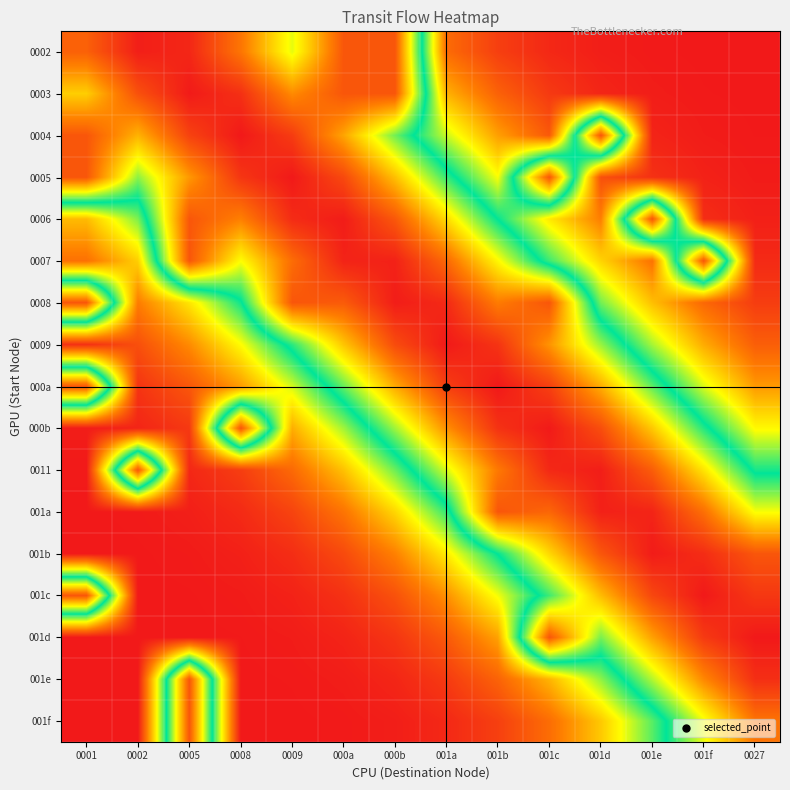

Between 0008 and 001b, which series saw the biggest shift?

001a